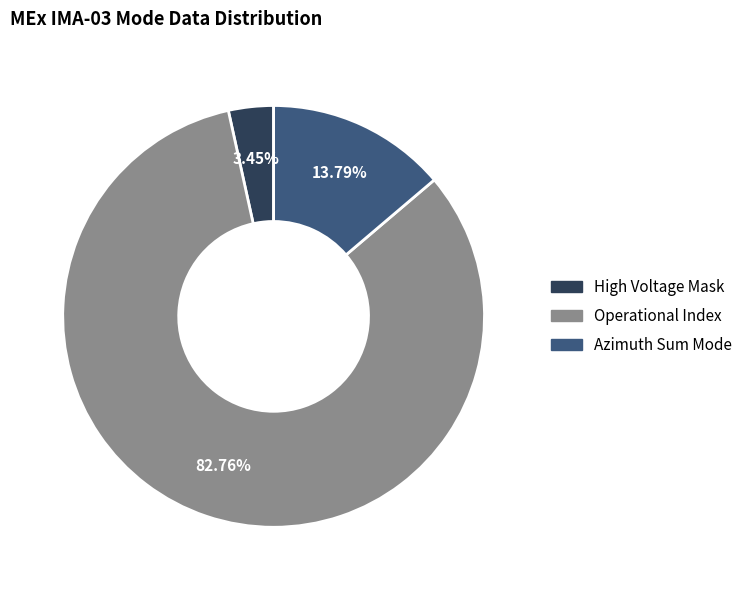

Count the number of slices in the pie.

3